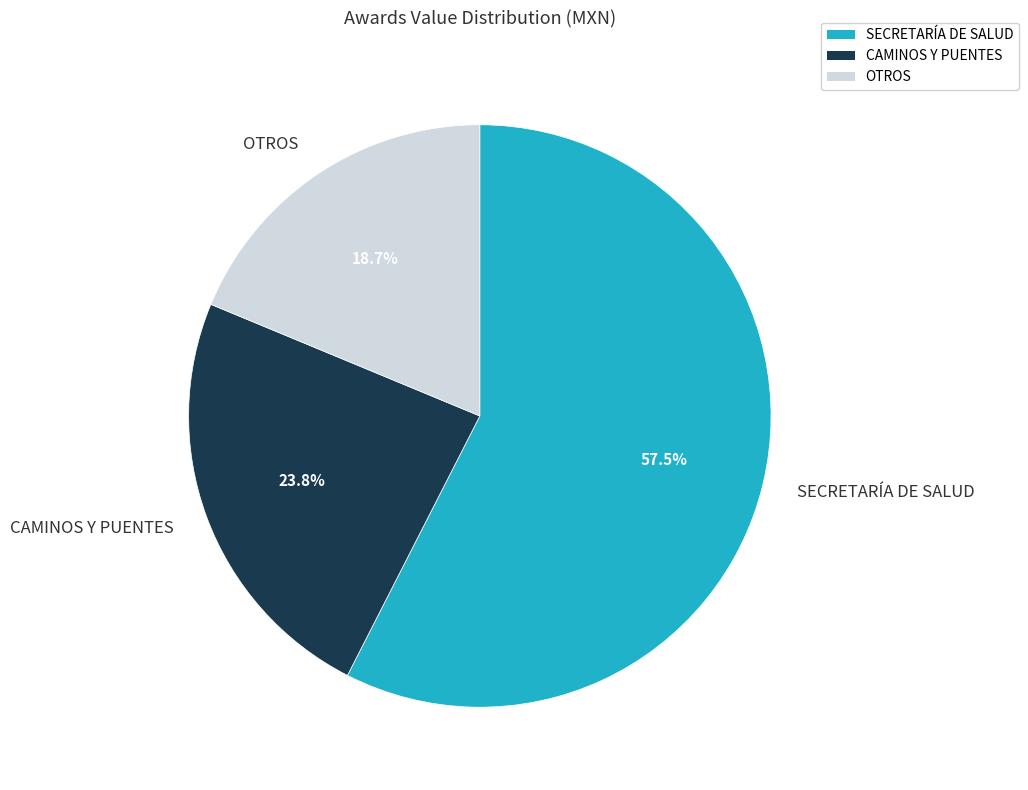

Combined, what portion of the pie is SECRETARÍA DE SALUD and CAMINOS Y PUENTES?

81.3%